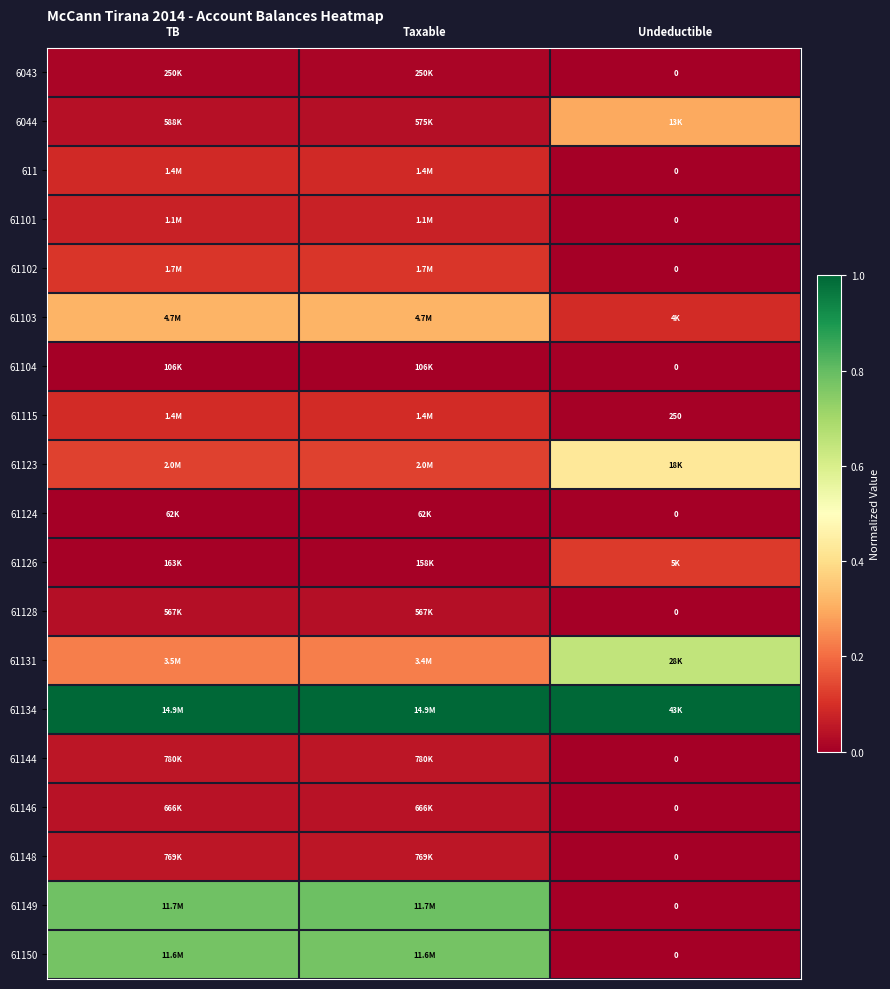

How many values in 61102 are above zero?

2